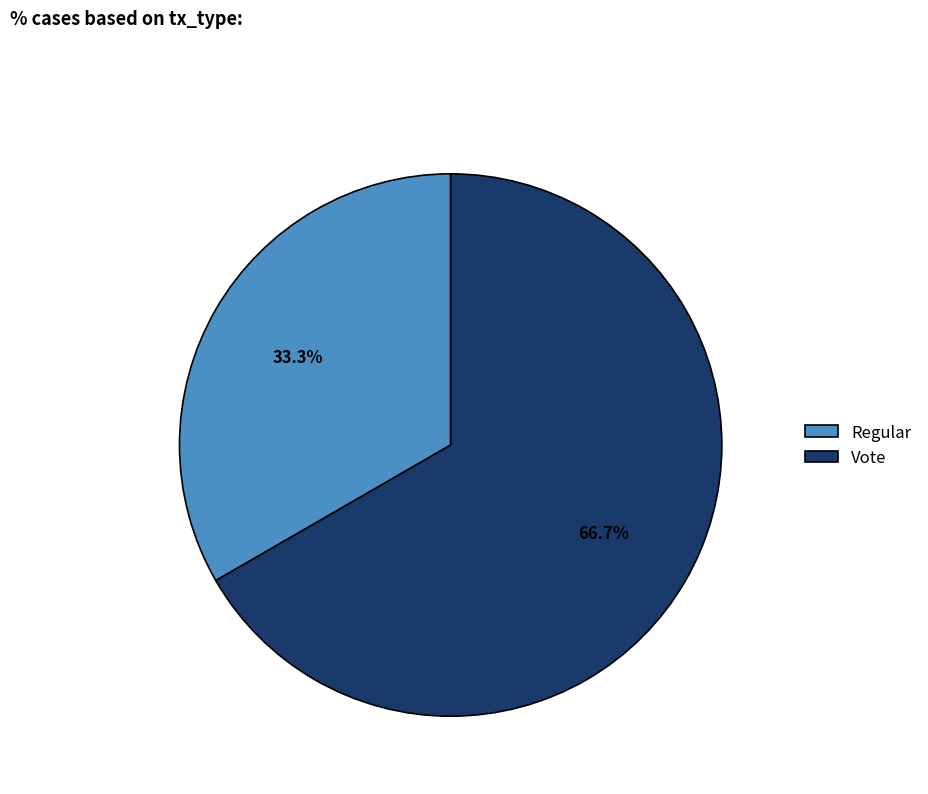

What percentage is NOT represented by Vote?

33.3%